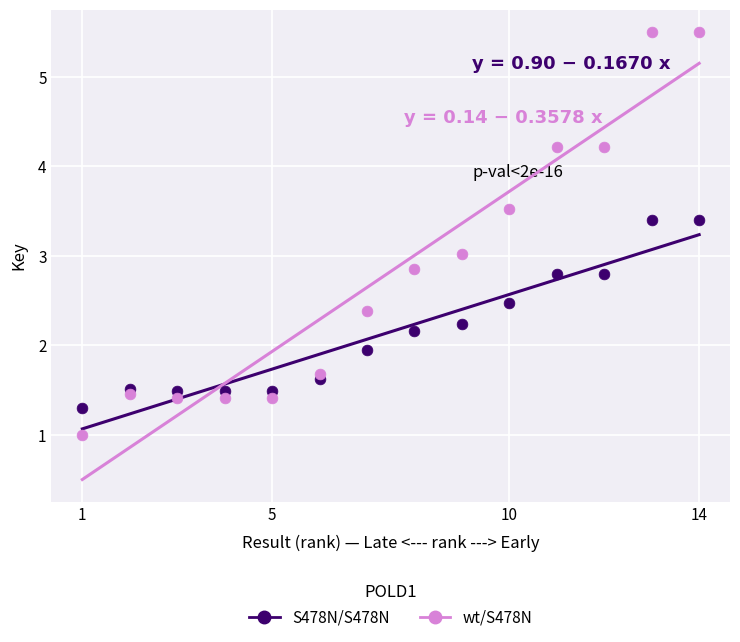

Across all data points, what is the range of Y values (max minus min)?

4.5